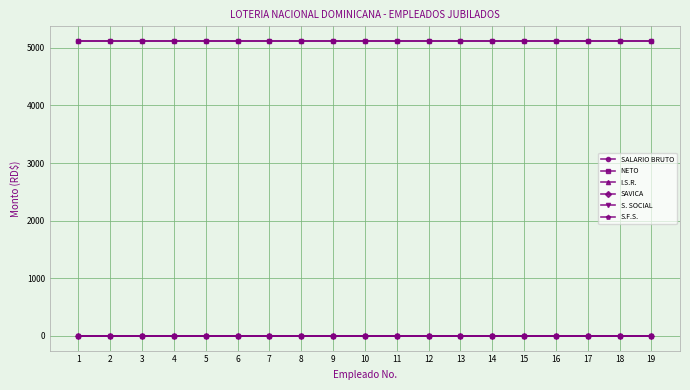

Does the chart have visible grid lines?

Yes